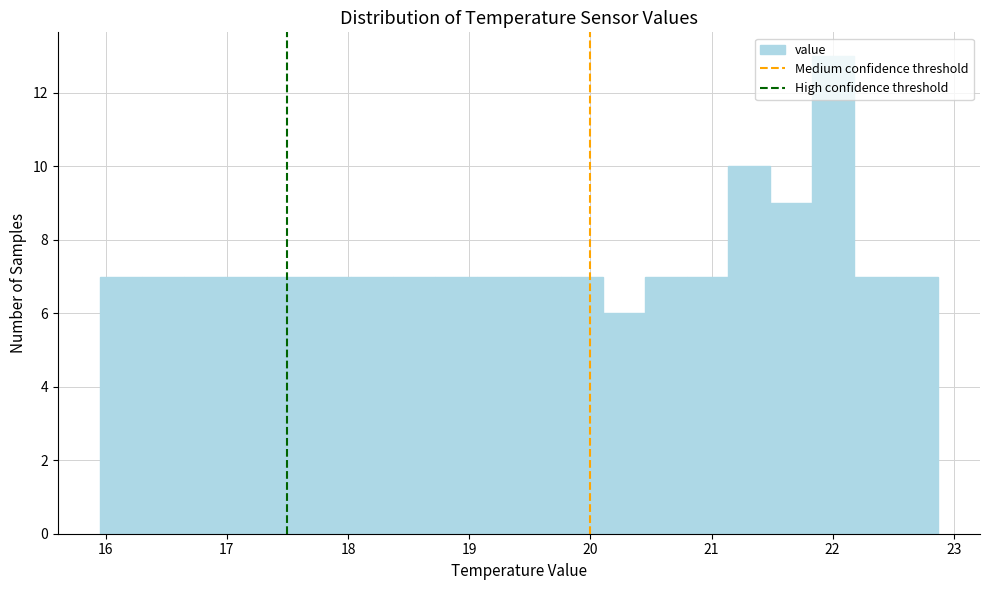

Around what value on the x-axis is the tallest bar? Give the approximate position of its centre, as read against the axis.

22.0